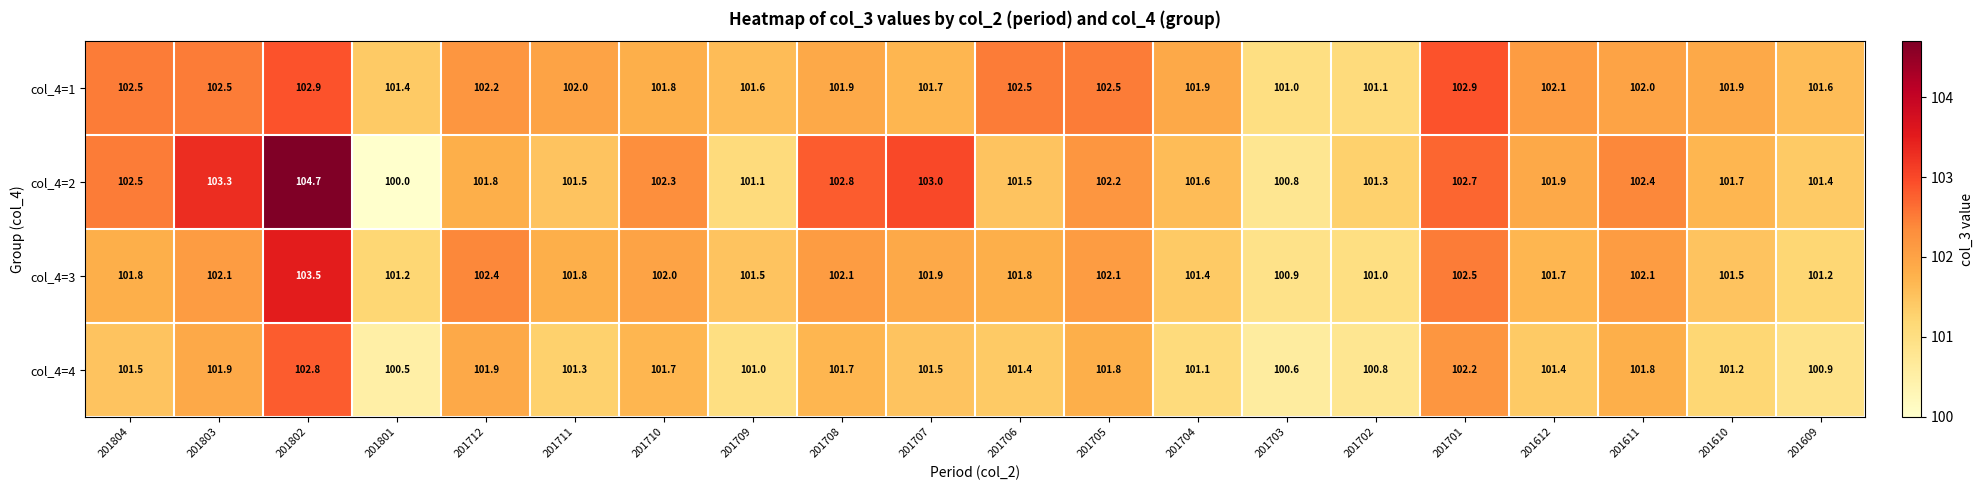

Is it true that col_4=4 equals 32.0 at 201706?

False